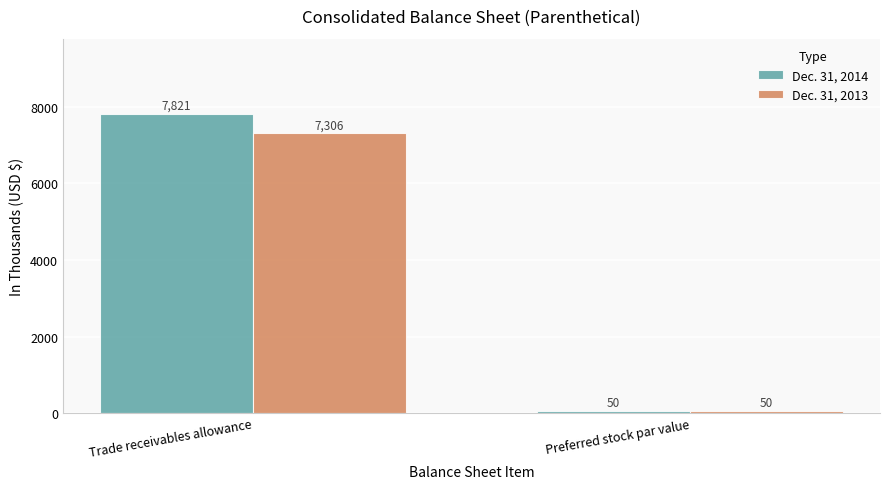

List the labels in order of Dec. 31, 2014 value, smallest first.

Preferred stock par value, Trade receivables allowance